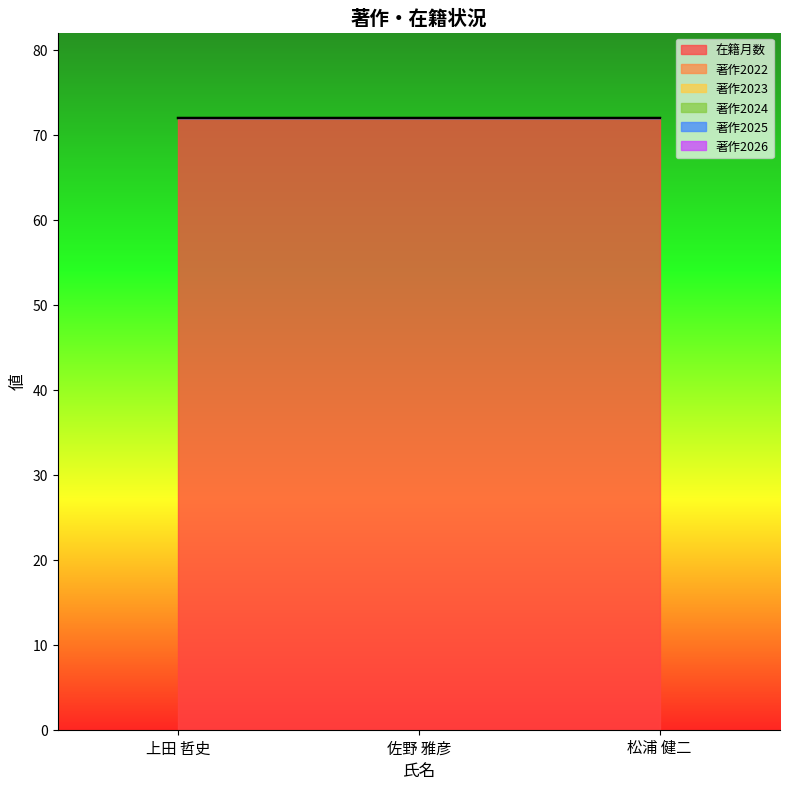

At which label does 著作2023 reach its peak?

上田 哲史